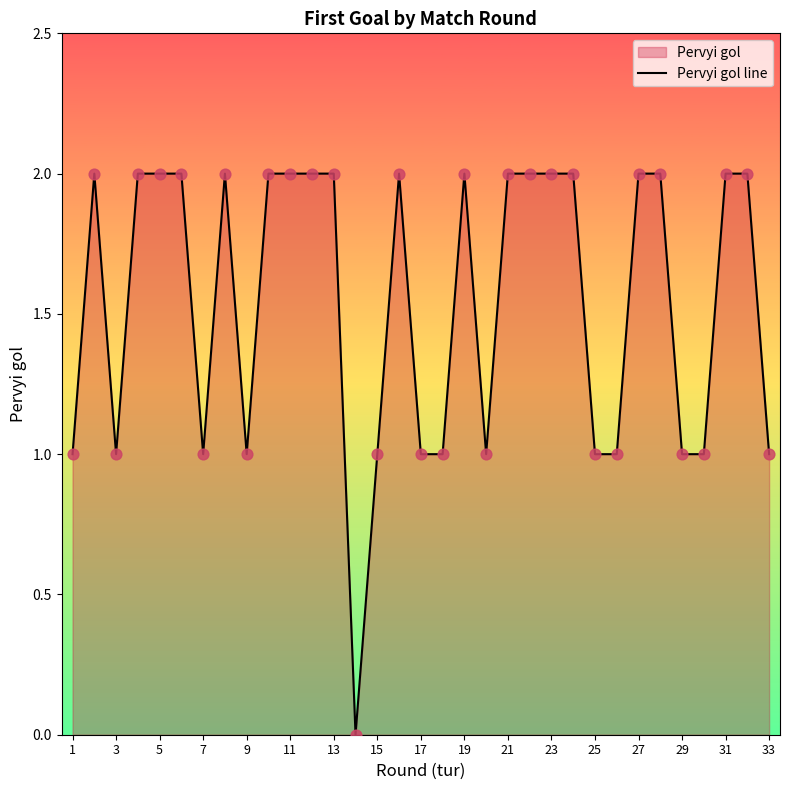

Between 1 and 21, which is larger?

21